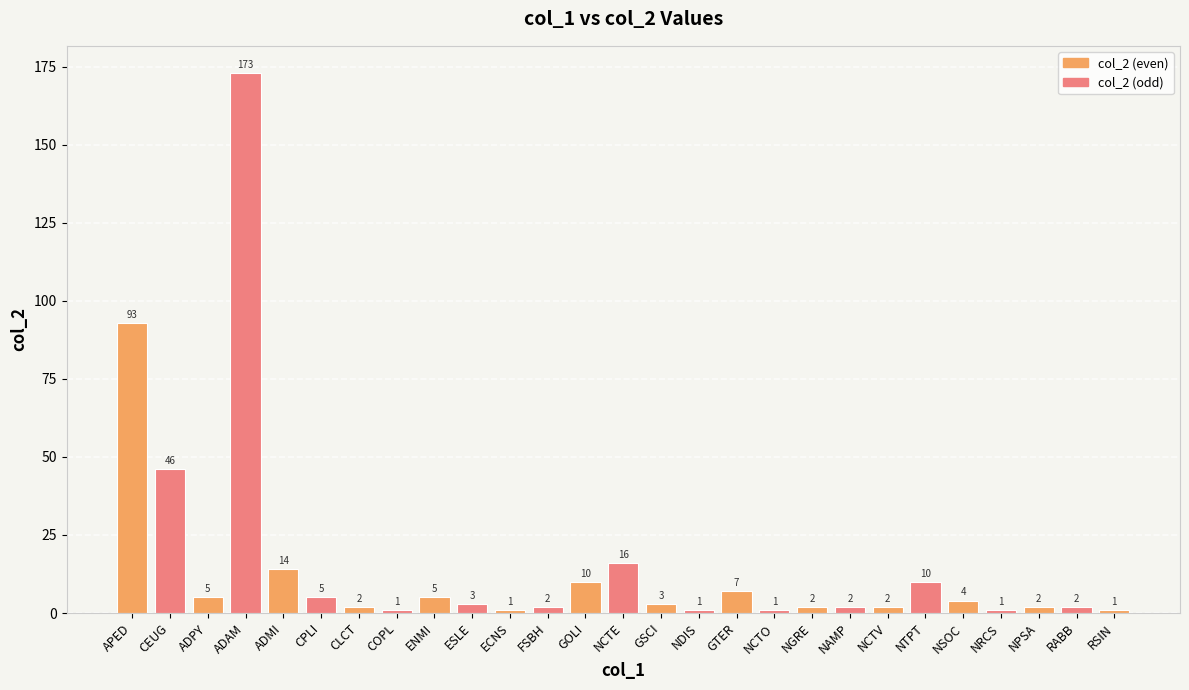

Are the bars horizontal?

No